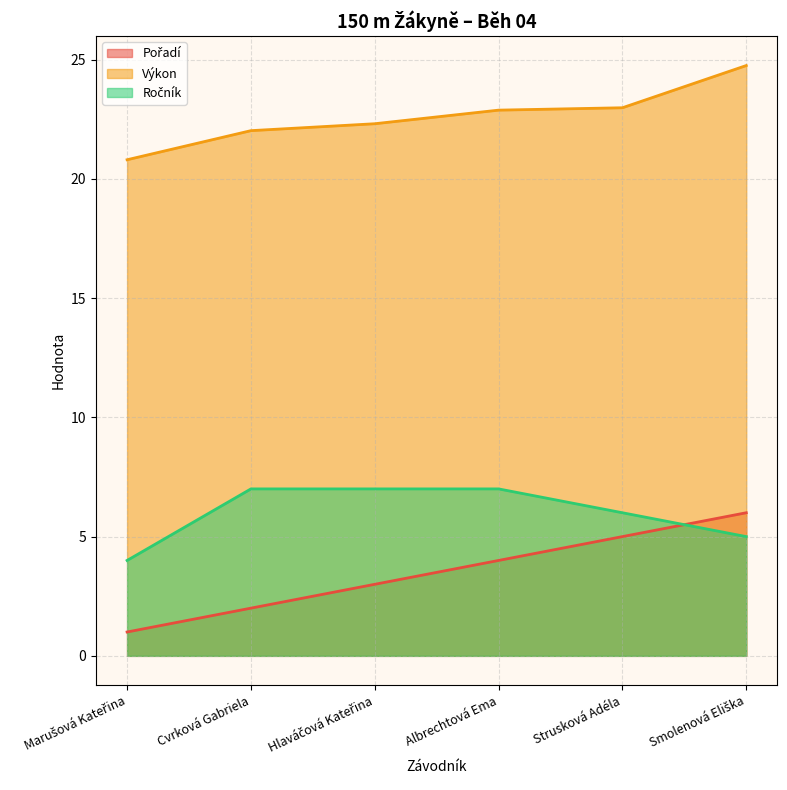

At Cvrková Gabriela, list the series in order from largest to smallest.

Výkon, Ročník, Pořadí